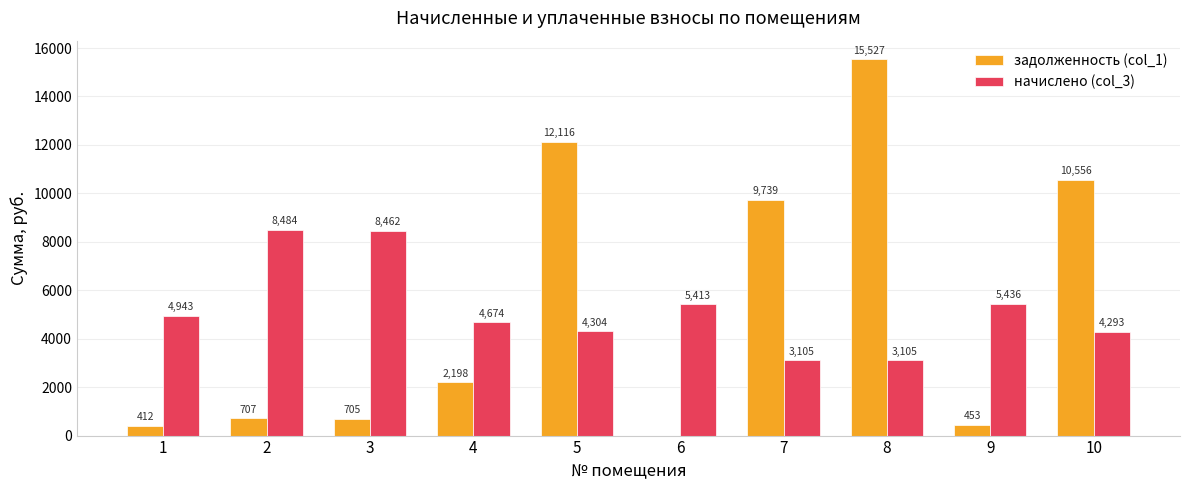

What is the difference between the начислено (col_3) values at 7 and 1?

1838.0